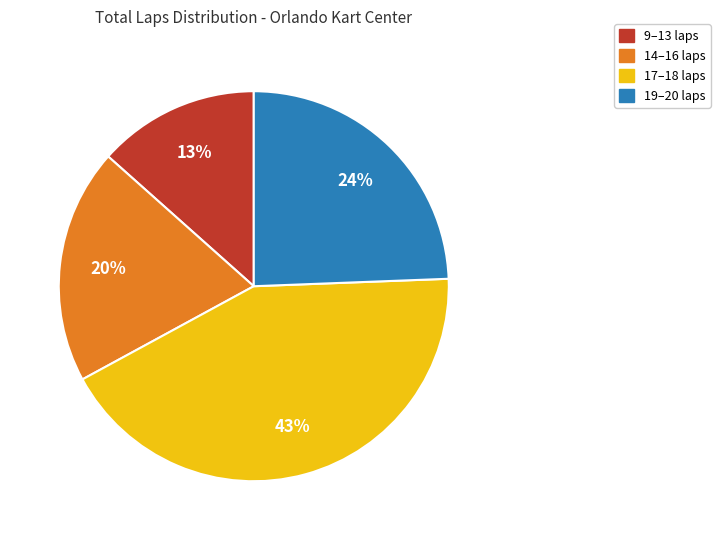

Does any single category account for the majority?

No